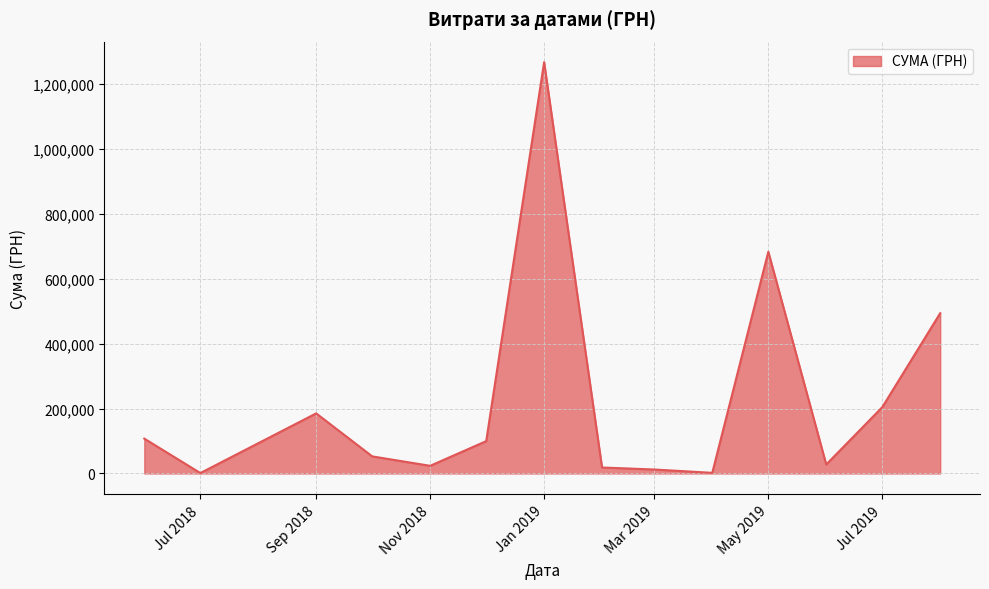

Does the chart have visible grid lines?

Yes